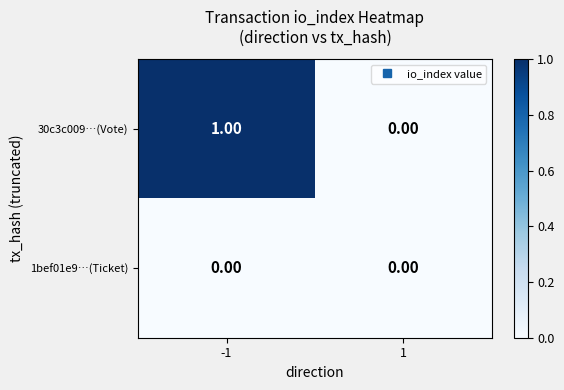

Is the value of 30c3c009…(Vote) at -1 greater than the value of 1bef01e9…(Ticket) at 1?

Yes